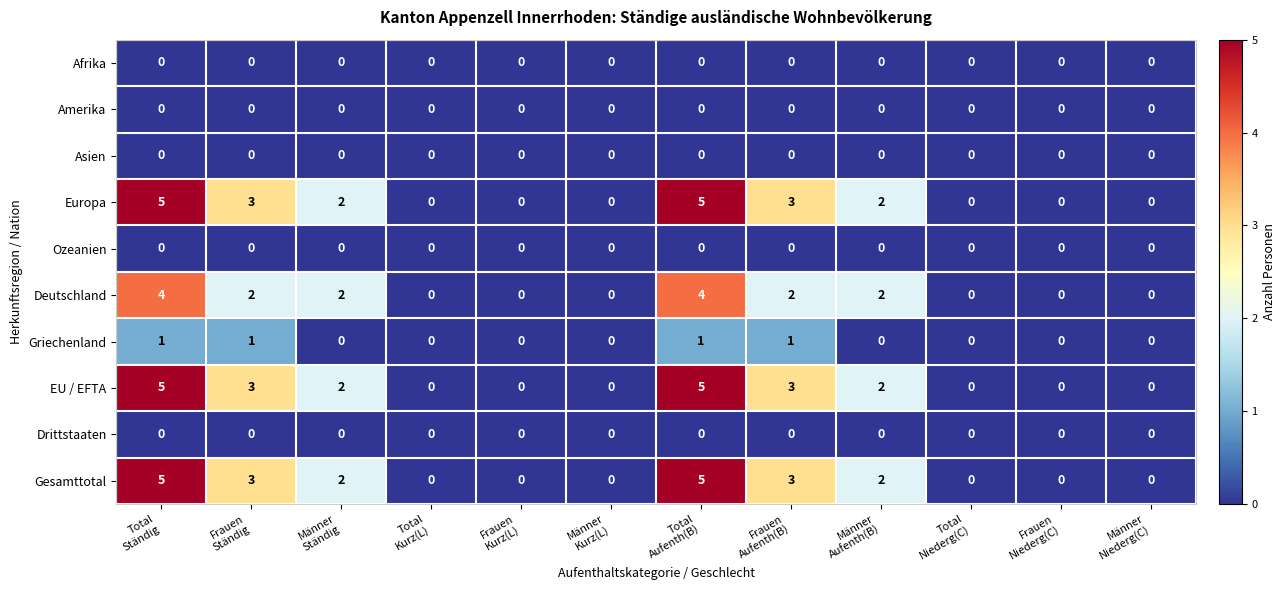

What is the sum of all Gesamttotal values?

20